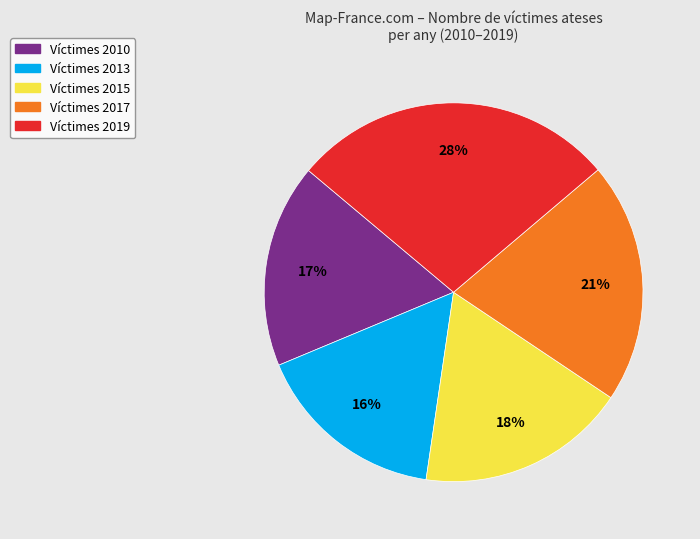

To the nearest percent, what is the average slice percentage?

20%